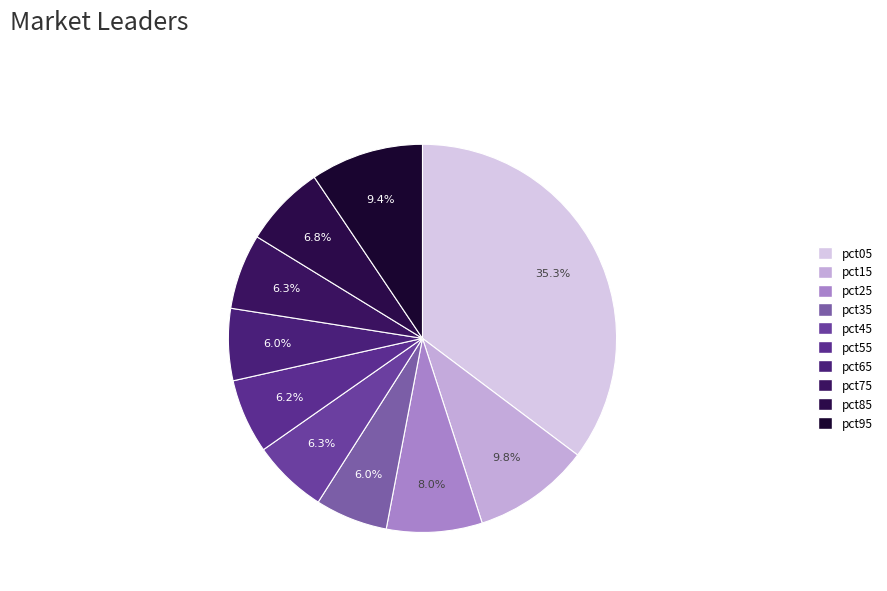

What percentage is NOT represented by pct25?

92.0%